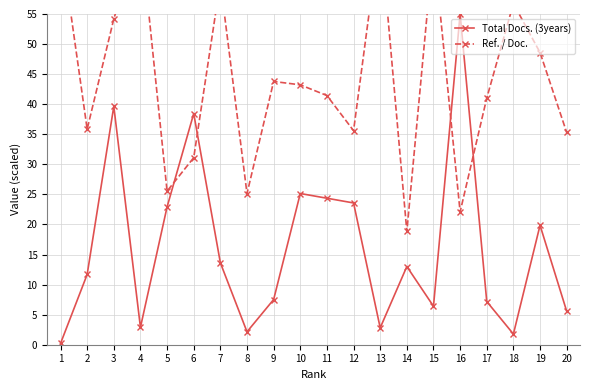

Does the chart have visible grid lines?

Yes